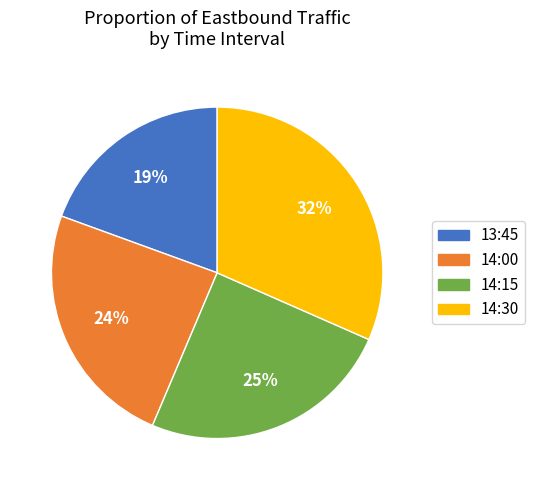

To the nearest percent, what is the average slice percentage?

25%